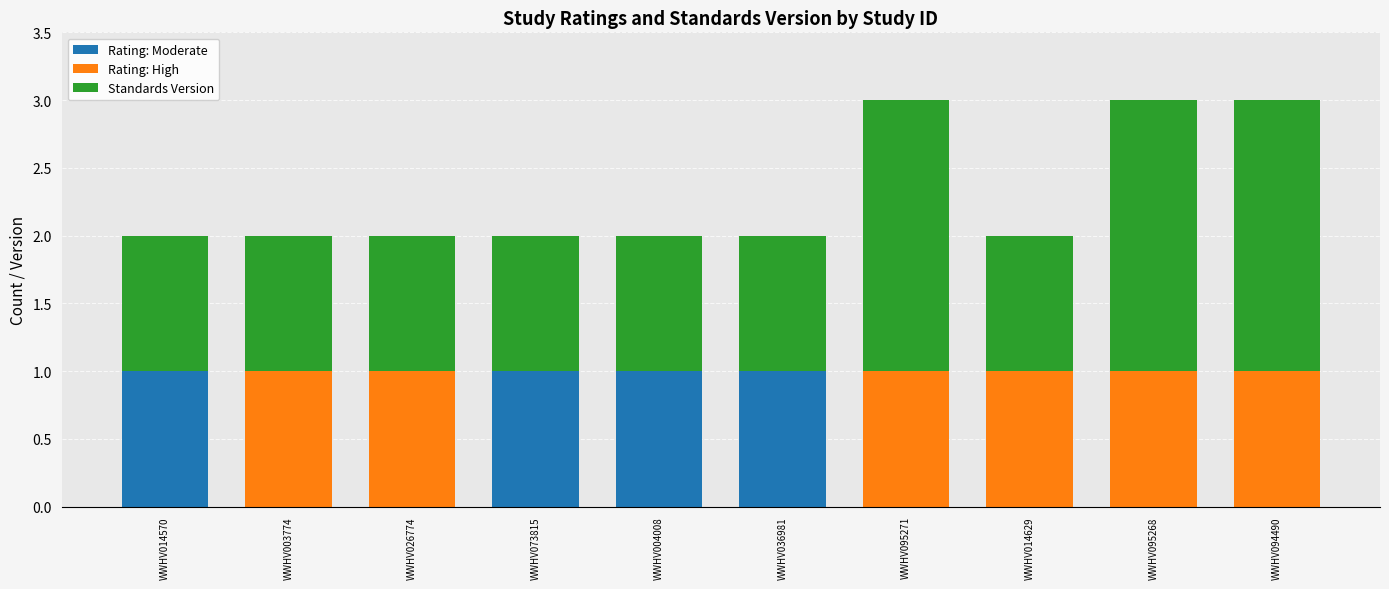

The Rating: Moderate series shows 1 at WWHV003774. True or false?

False